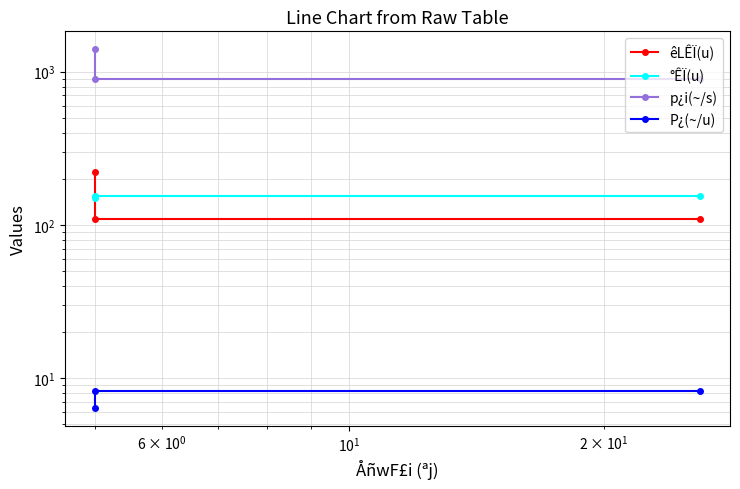

How many data points does each series have?

3